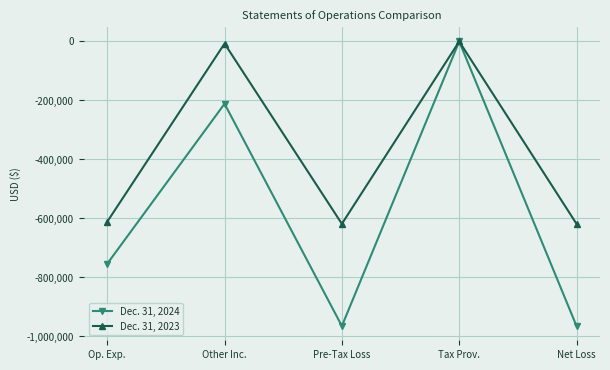

What are all the series names shown in the legend?

Dec. 31, 2024, Dec. 31, 2023